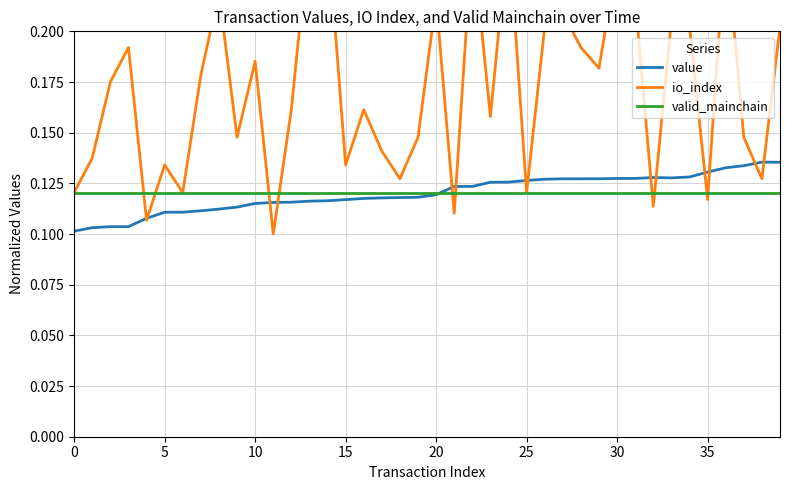

Rank the series at 24 from highest to lowest value.

io_index, value, valid_mainchain